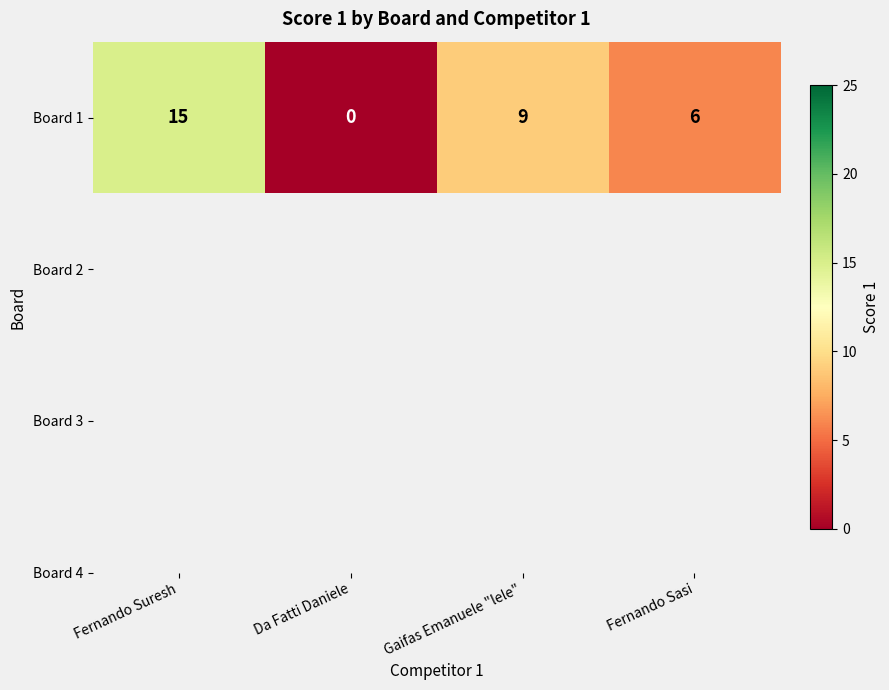

Which label corresponds to the largest value in the chart?

Fernando Suresh